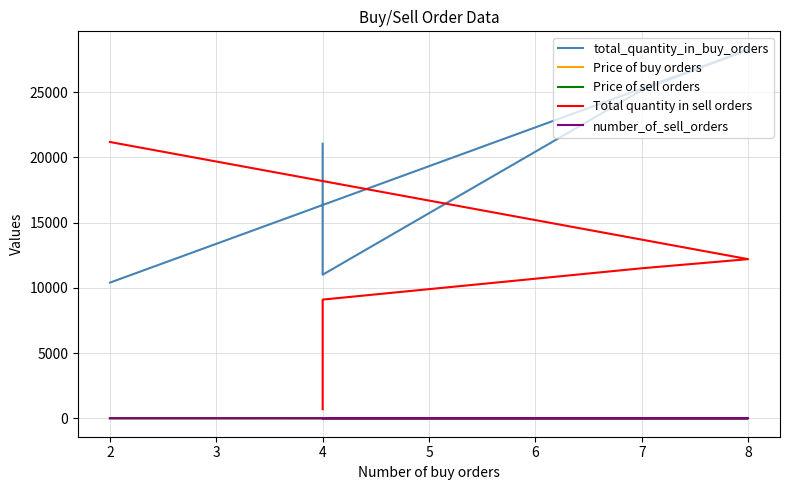

True or false: Price of sell orders and Price of buy orders intersect in this chart.

False